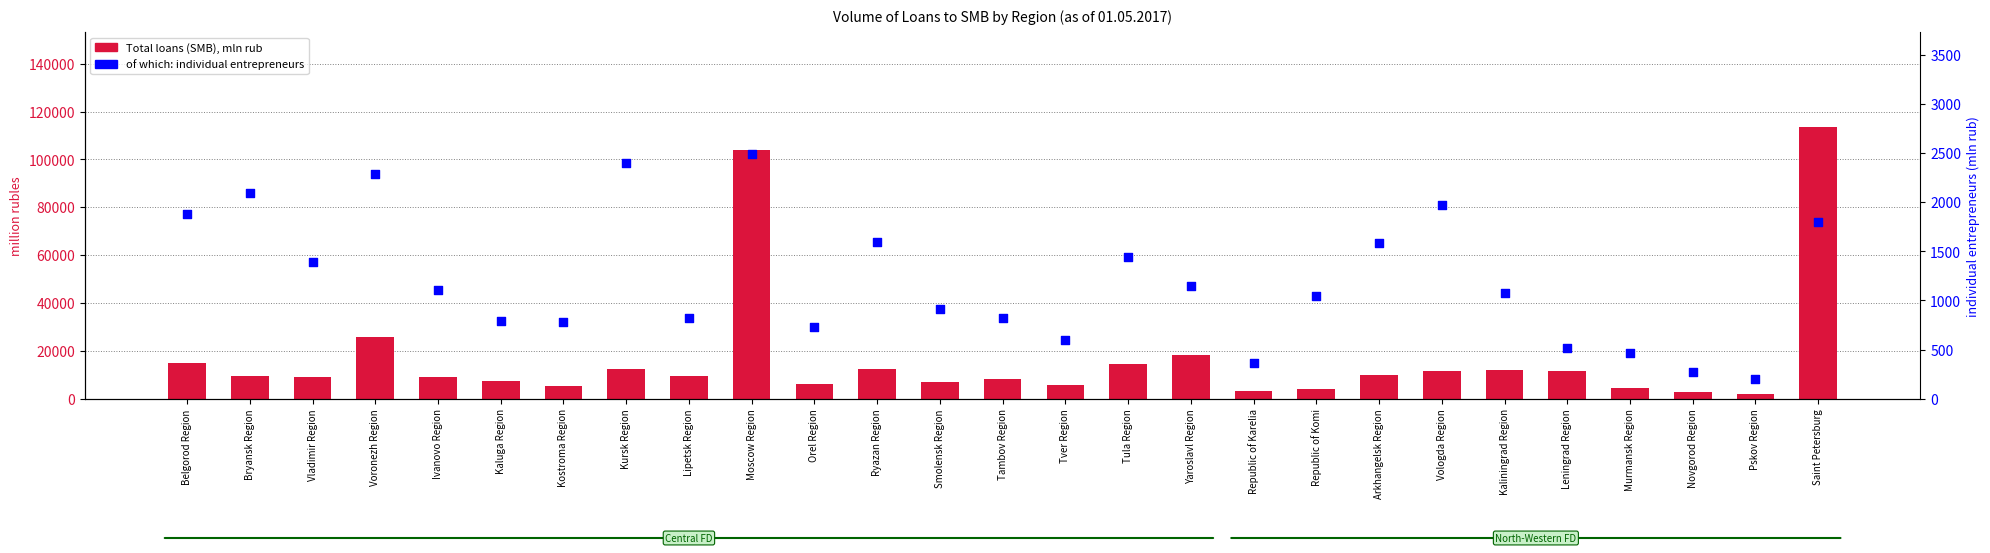

Which series has the largest total across all categories?

Total loans (SMB)